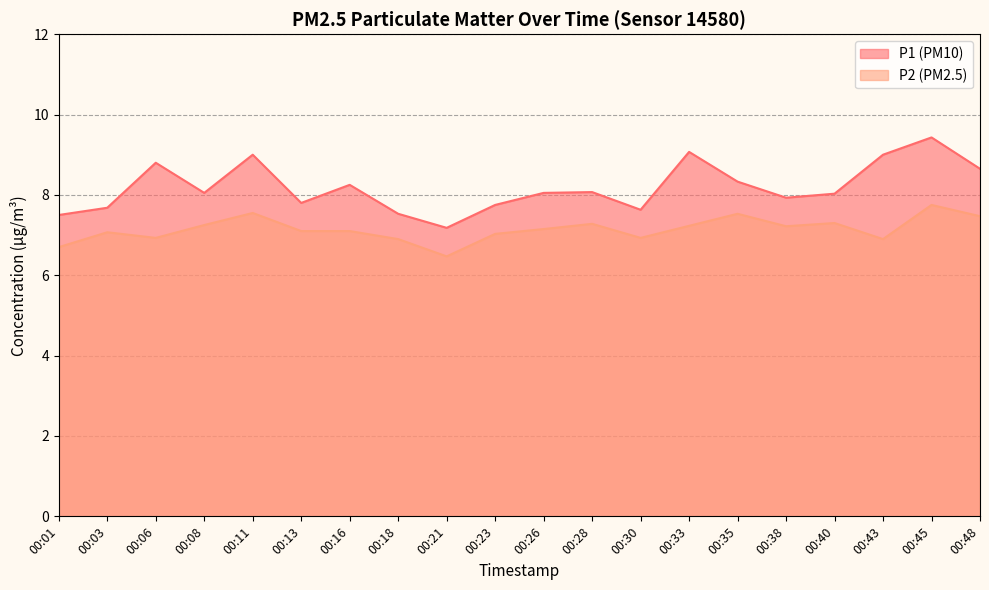

How many data points in P2 are above 7?

14